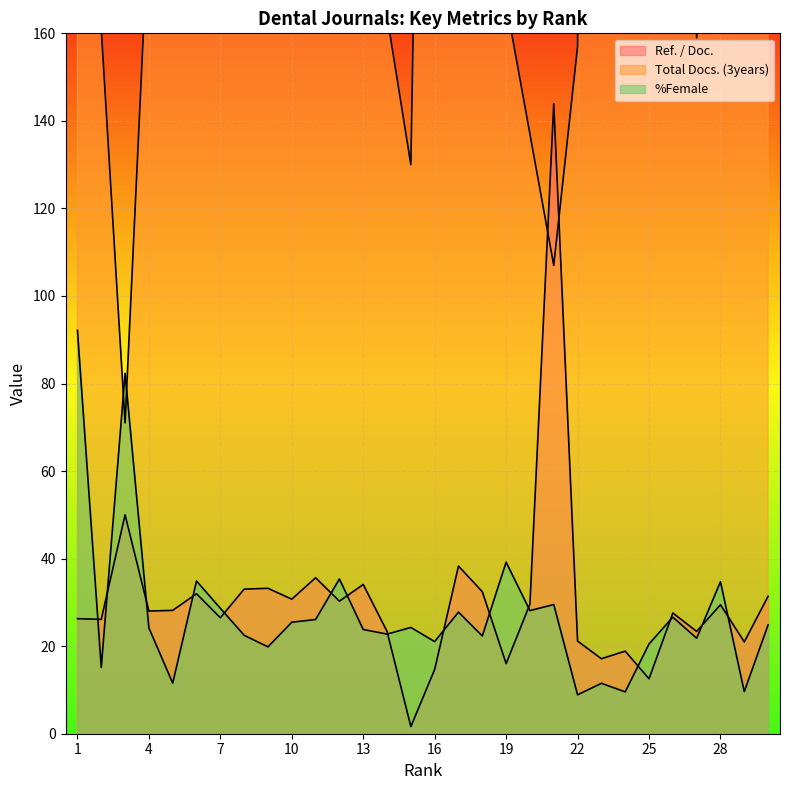

Rank the categories by %Female value from highest to lowest.

1, 3, 19, 12, 6, 28, 21, 7, 20, 17, 26, 11, 10, 30, 15, 4, 13, 14, 8, 18, 27, 16, 25, 9, 2, 5, 23, 29, 24, 22